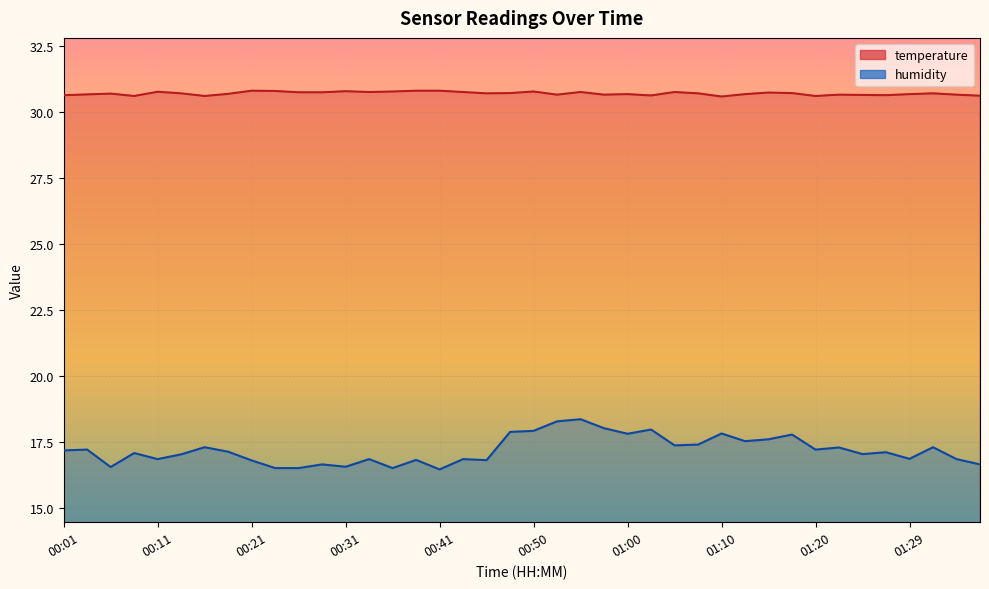

At which category is the sum across all series the highest?

00:55